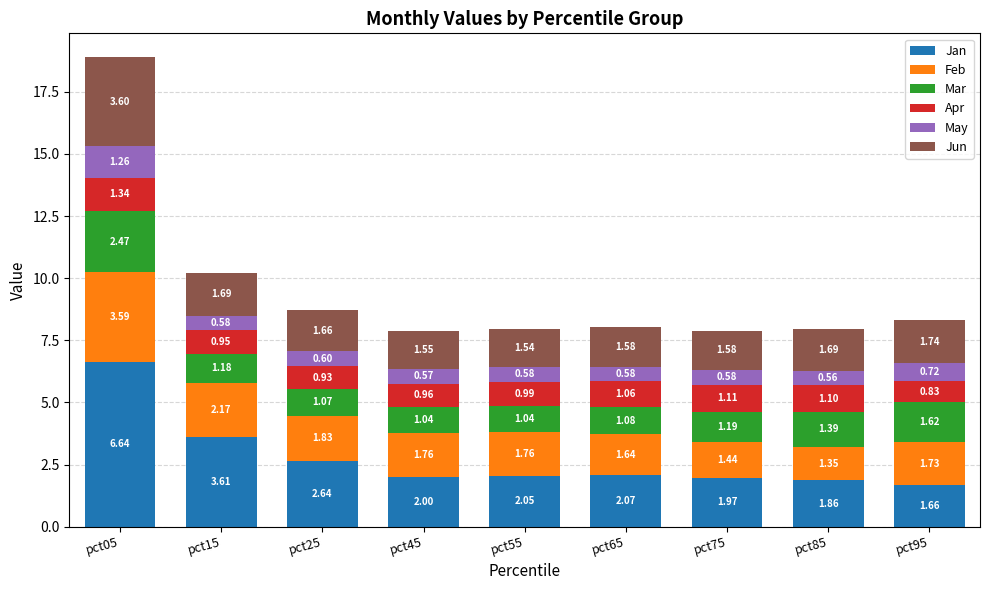

What is the total value across all series at pct45?

7.9